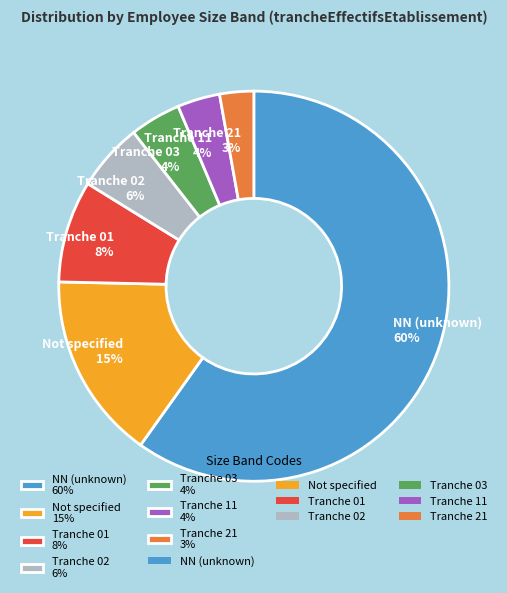

Is it true that Tranche 03 4% is 4% of the pie?

True